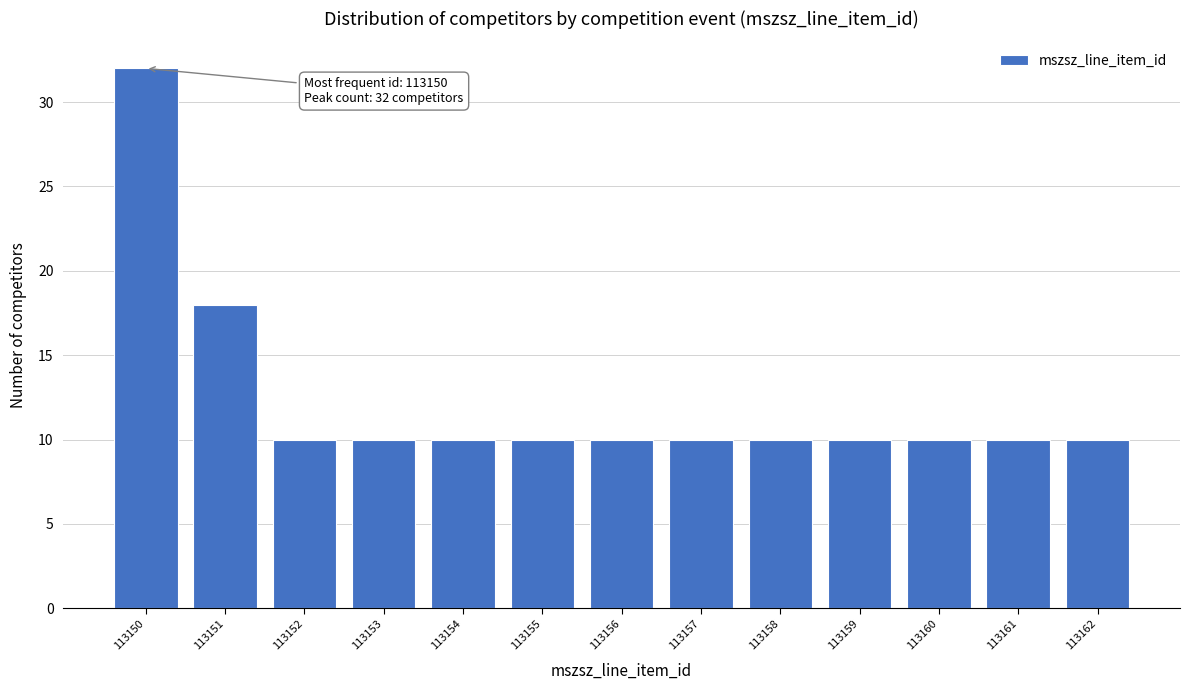

Reading left to right, list all the values displayed in this chart.

113150=32	113151=18	113152=10	113153=10	113154=10	113155=10	113156=10	113157=10	113158=10	113159=10	113160=10	113161=10	113162=10